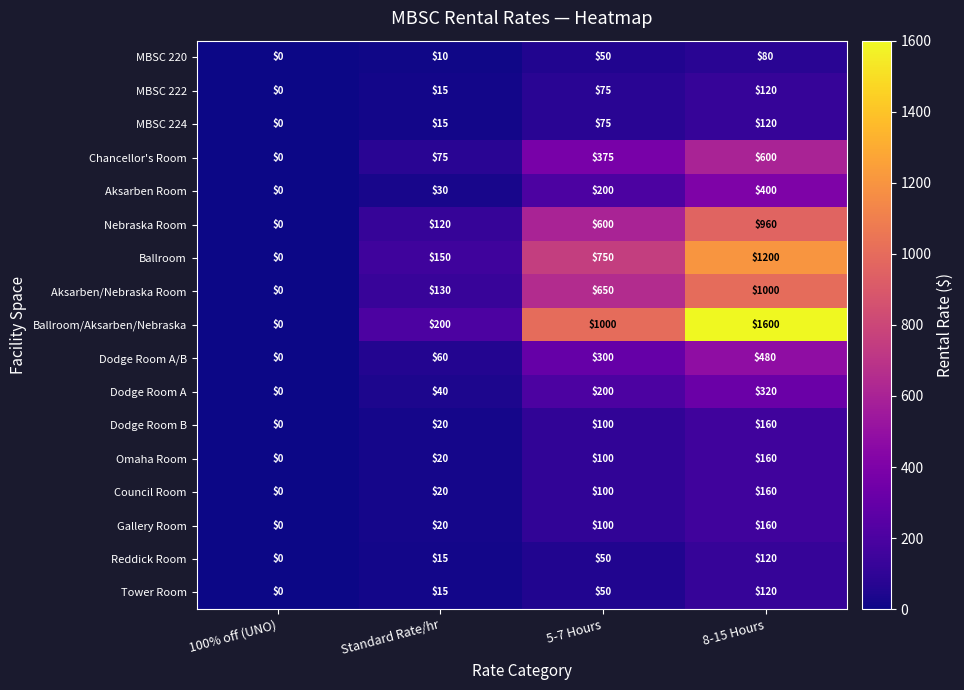

True or false: Dodge Room A has a value of -142 at 100% off (UNO).

False